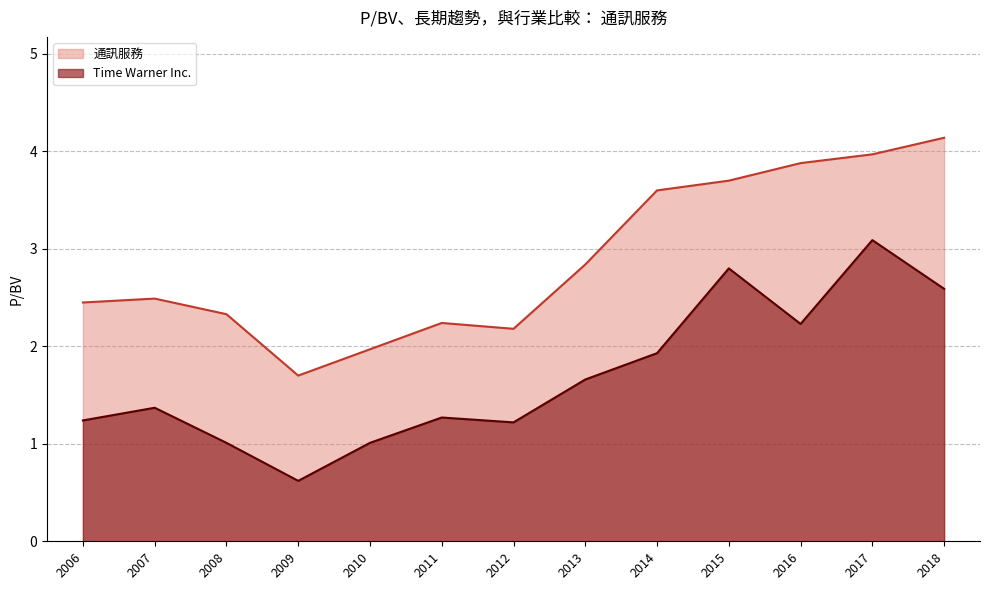

True or false: 通訊服務 and Time Warner Inc. cross at least once.

False